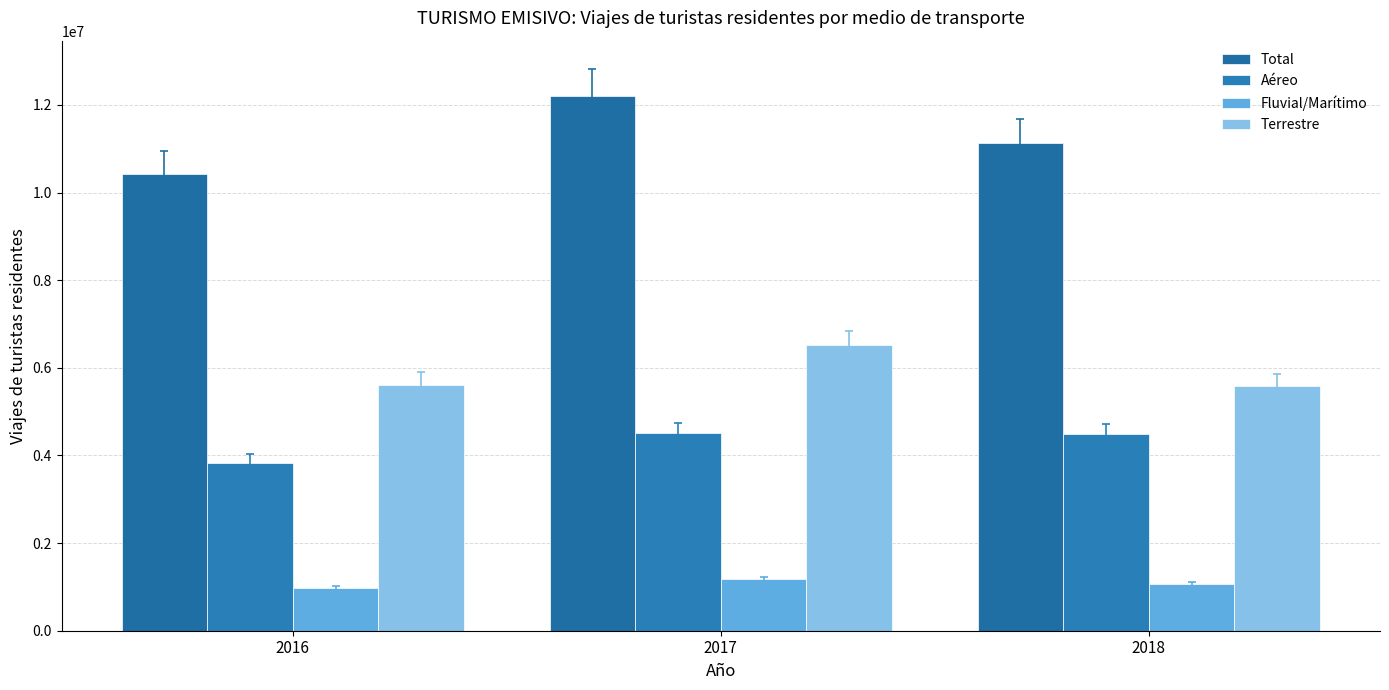

Is the value of Total at 2016 greater than the value of Aéreo at 2018?

Yes